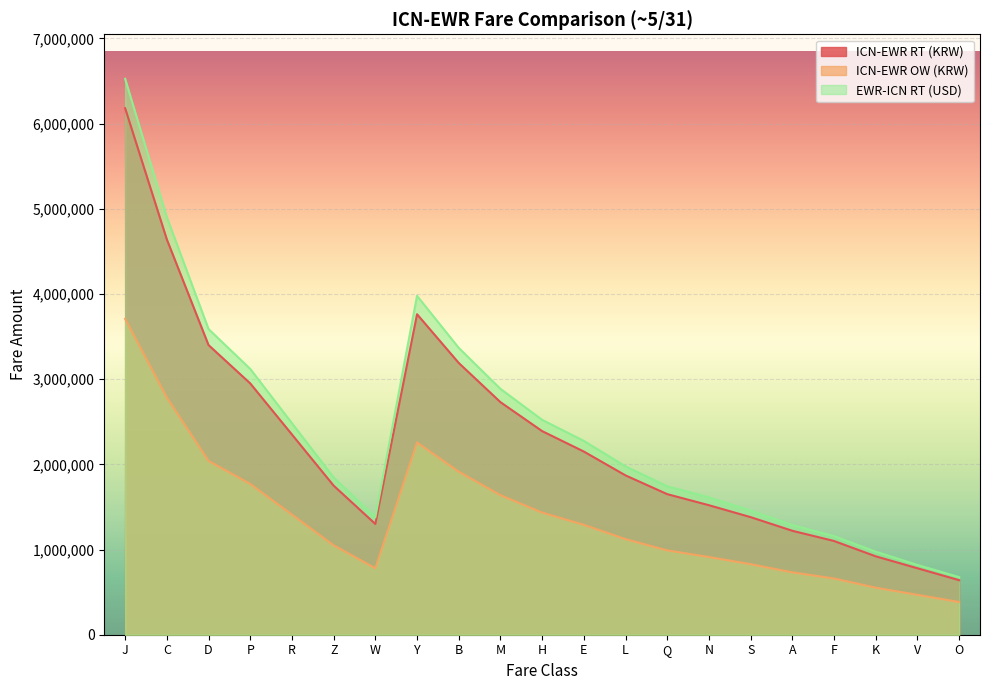

What are all the series names shown in the legend?

ICN-EWR RT (KRW), ICN-EWR OW (KRW), EWR-ICN RT (USD)